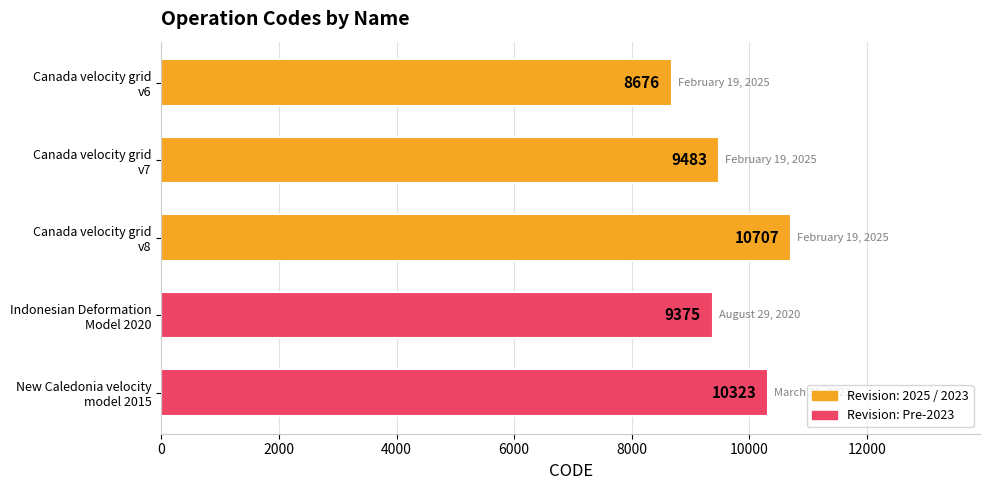

What is the value of the 1st bar from the top?

8676